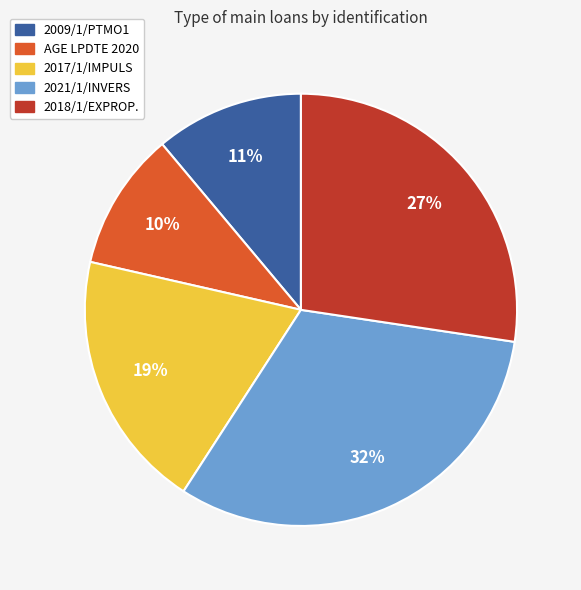

Which has a higher value, 2018/1/EXPROP. or 2017/1/IMPULS?

2018/1/EXPROP.